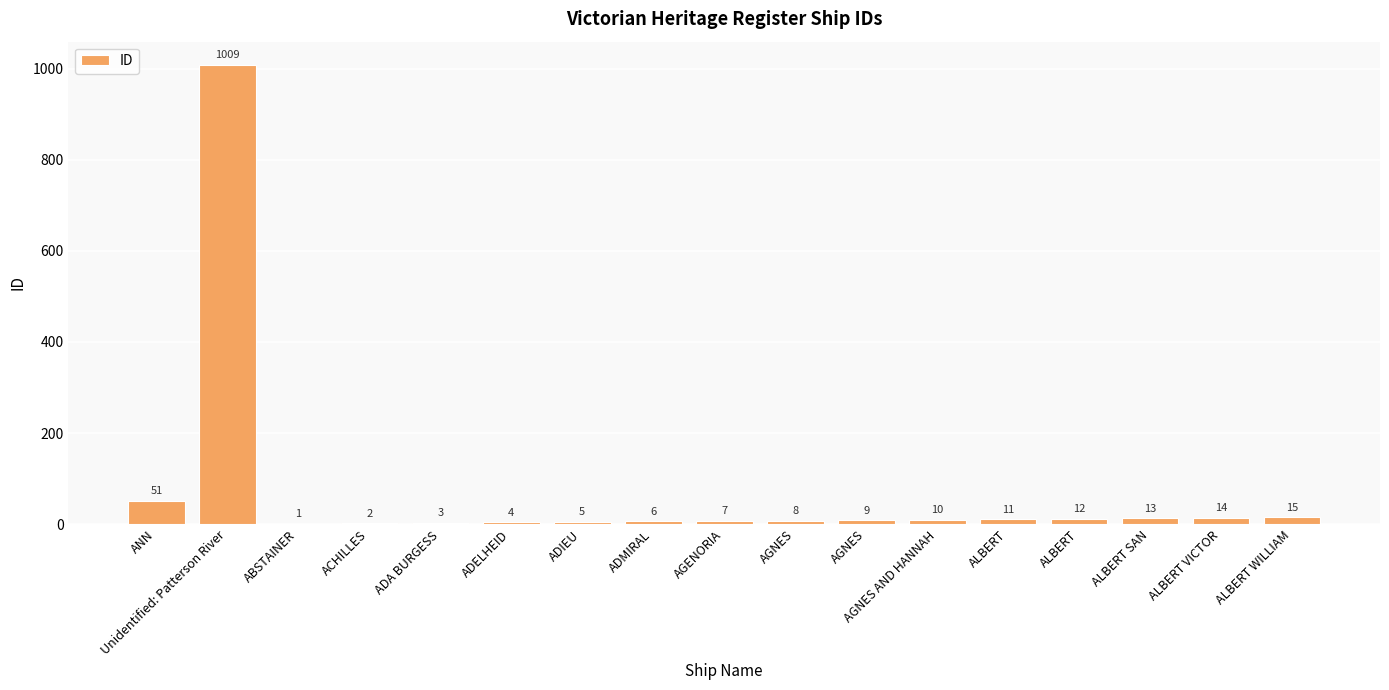

What is the smallest value displayed?

1